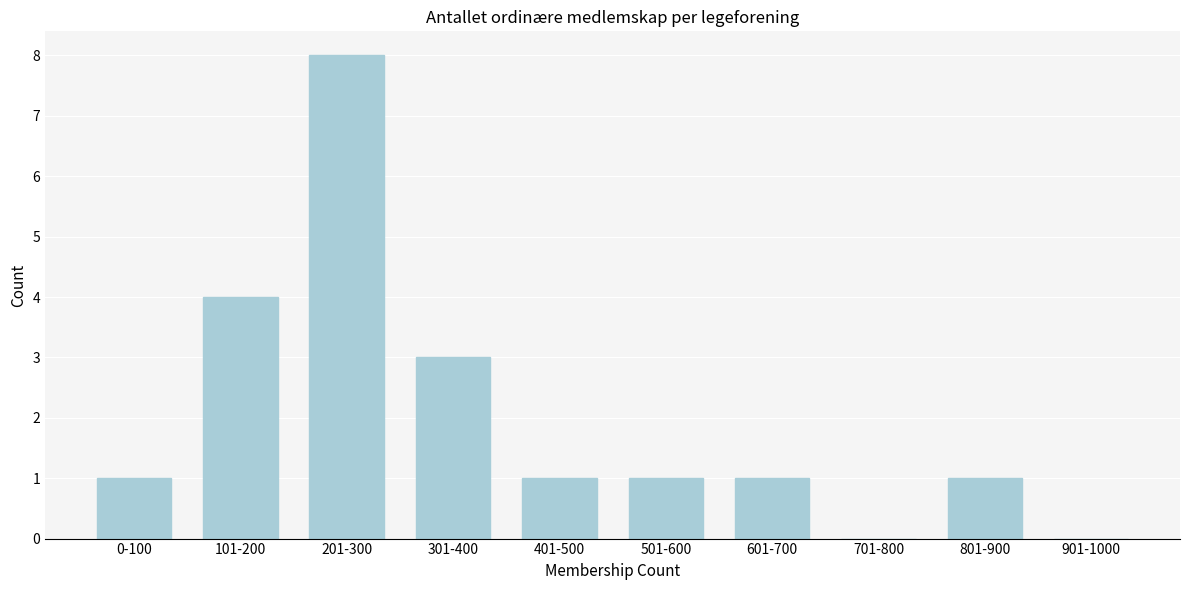

Reading right to left, transcribe all the data shown in this chart.

901-1000=0	801-900=1	701-800=0	601-700=1	501-600=1	401-500=1	301-400=3	201-300=8	101-200=4	0-100=1